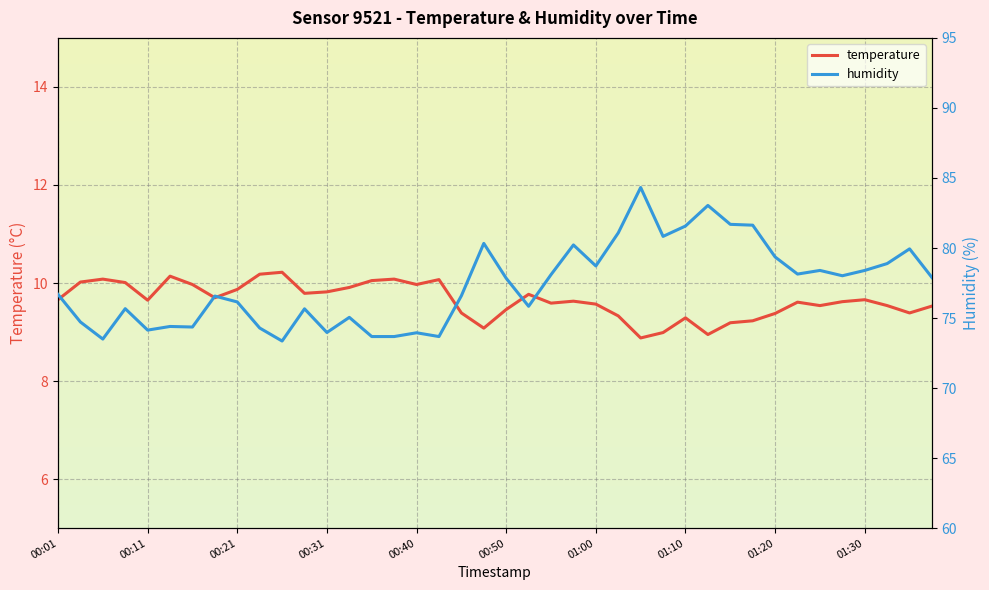

Is it true that temperature equals 16.0 at 01:10?

False